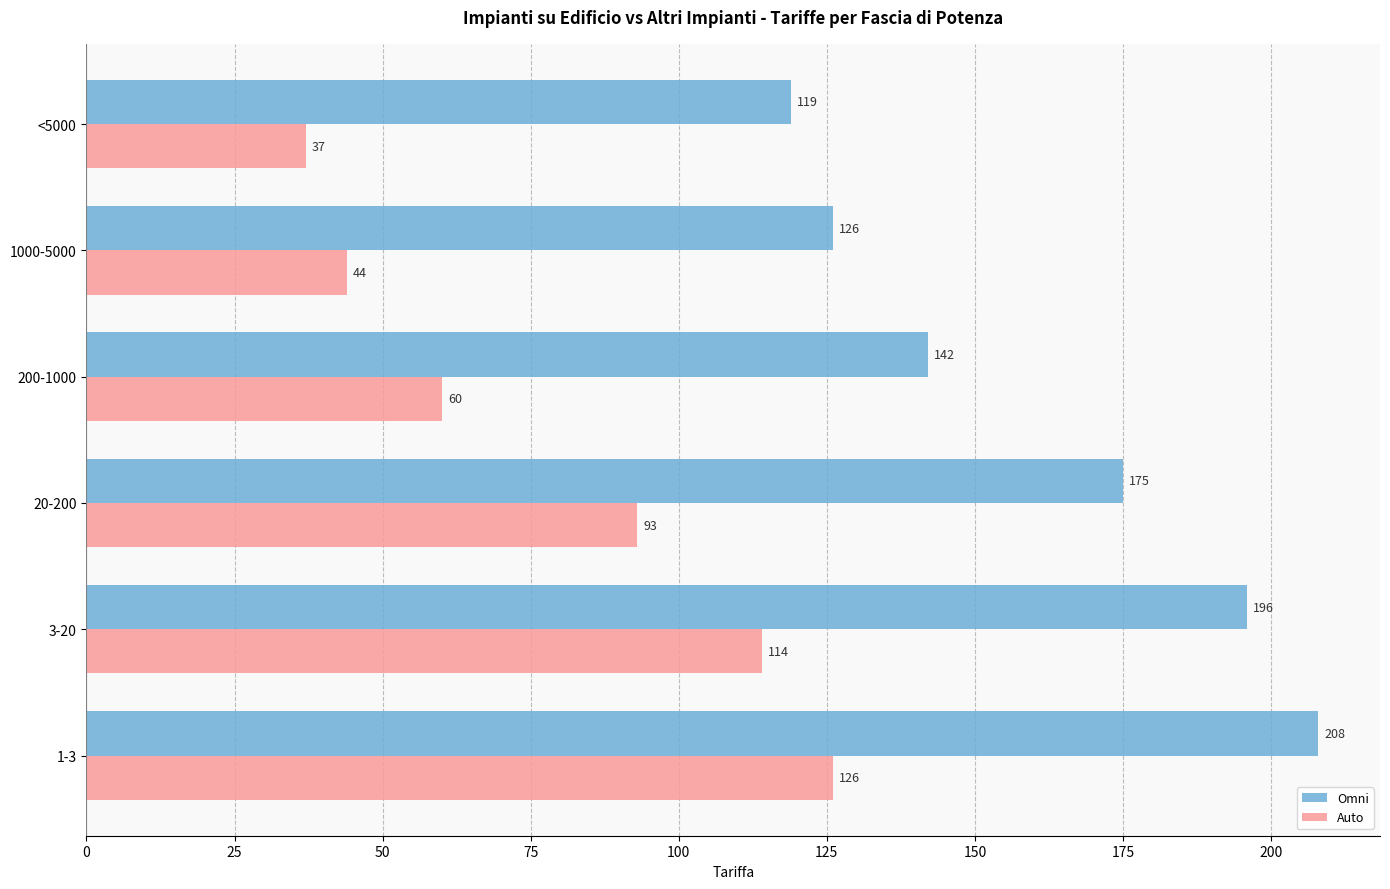

What is the spread (max minus min) of values at 200-1000?

82